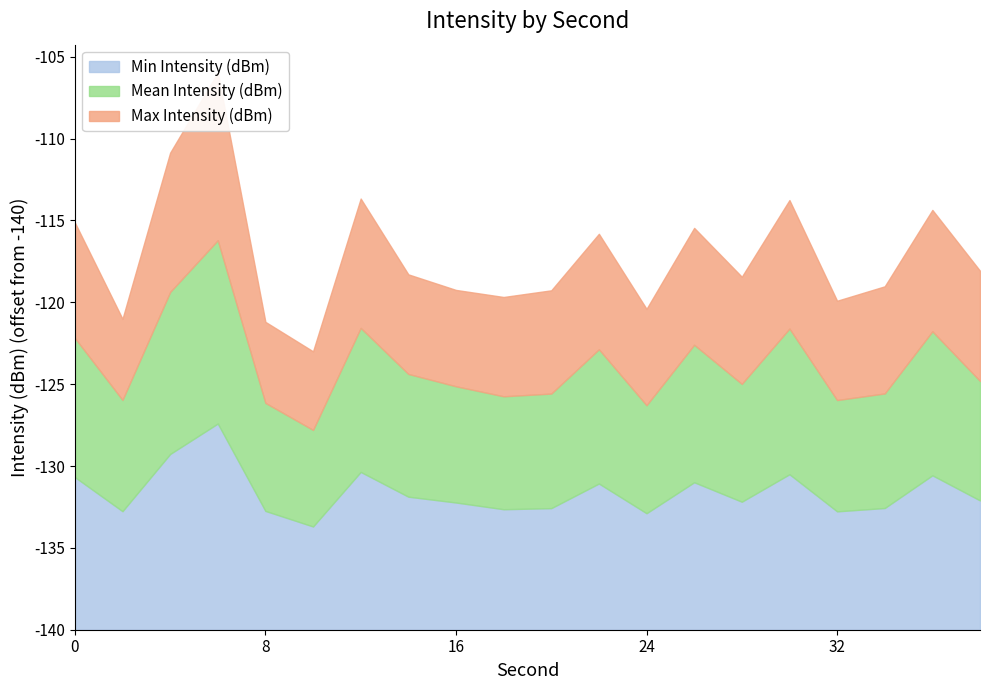

True or false: Min Intensity (dBm) and Max Intensity (dBm) intersect in this chart.

False